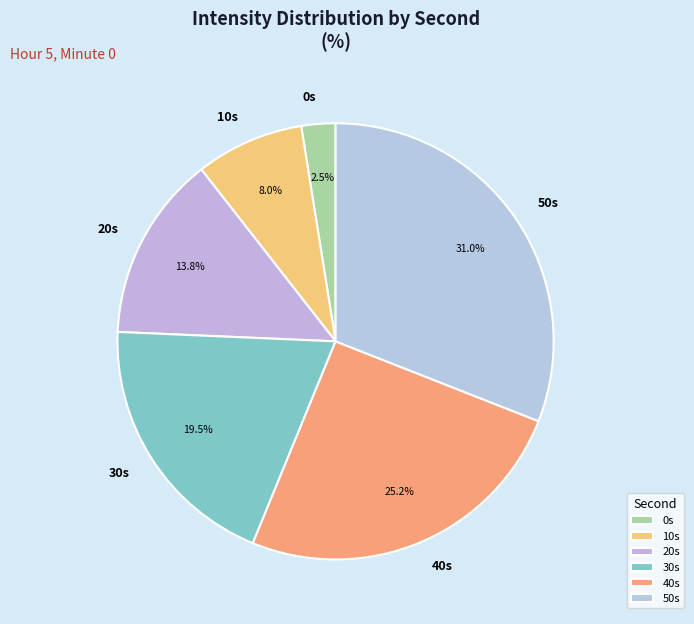

Is there a majority slice in this chart?

No